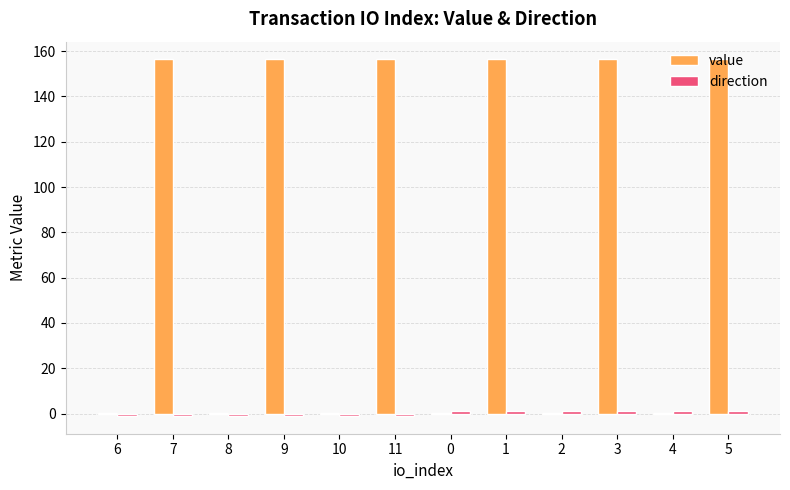

How many data points does each series have?

12